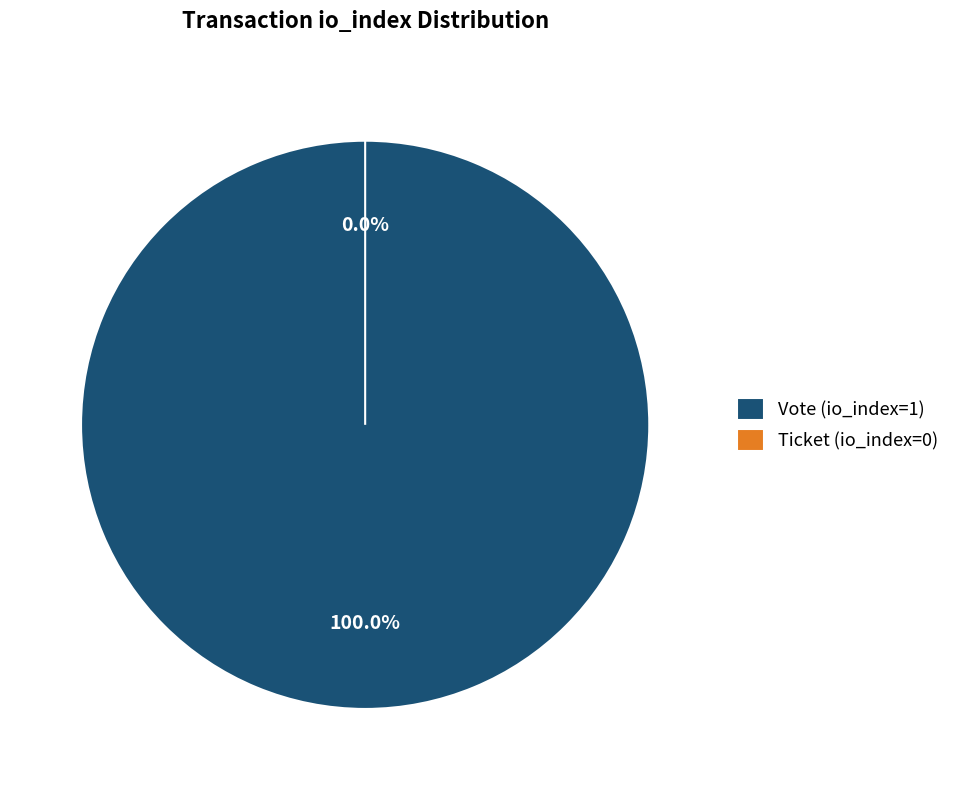

The Vote (io_index=1) slice represents 87% of the pie. True or false?

False